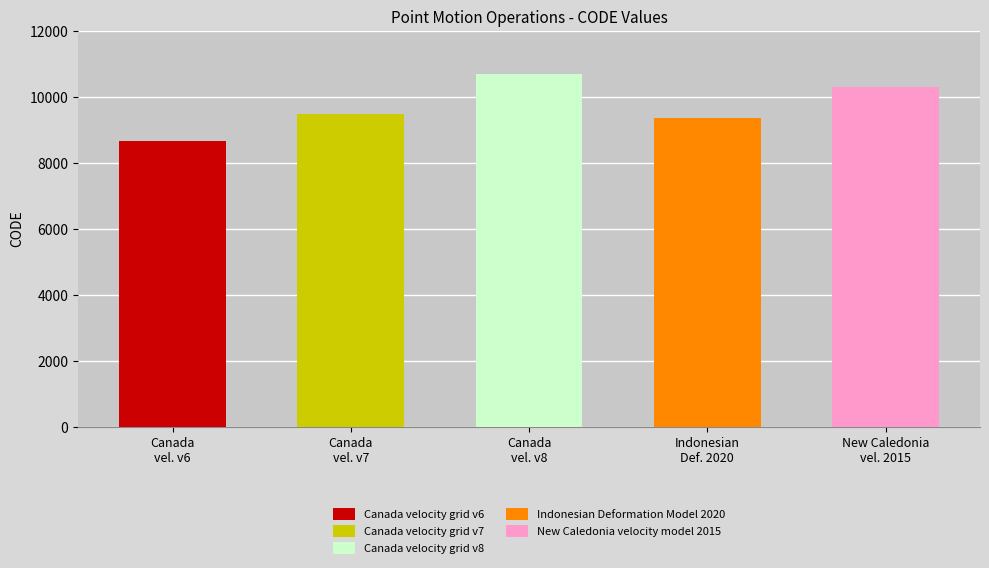

The value at Indonesian Deformation Model 2020 is 9375. True or false?

True